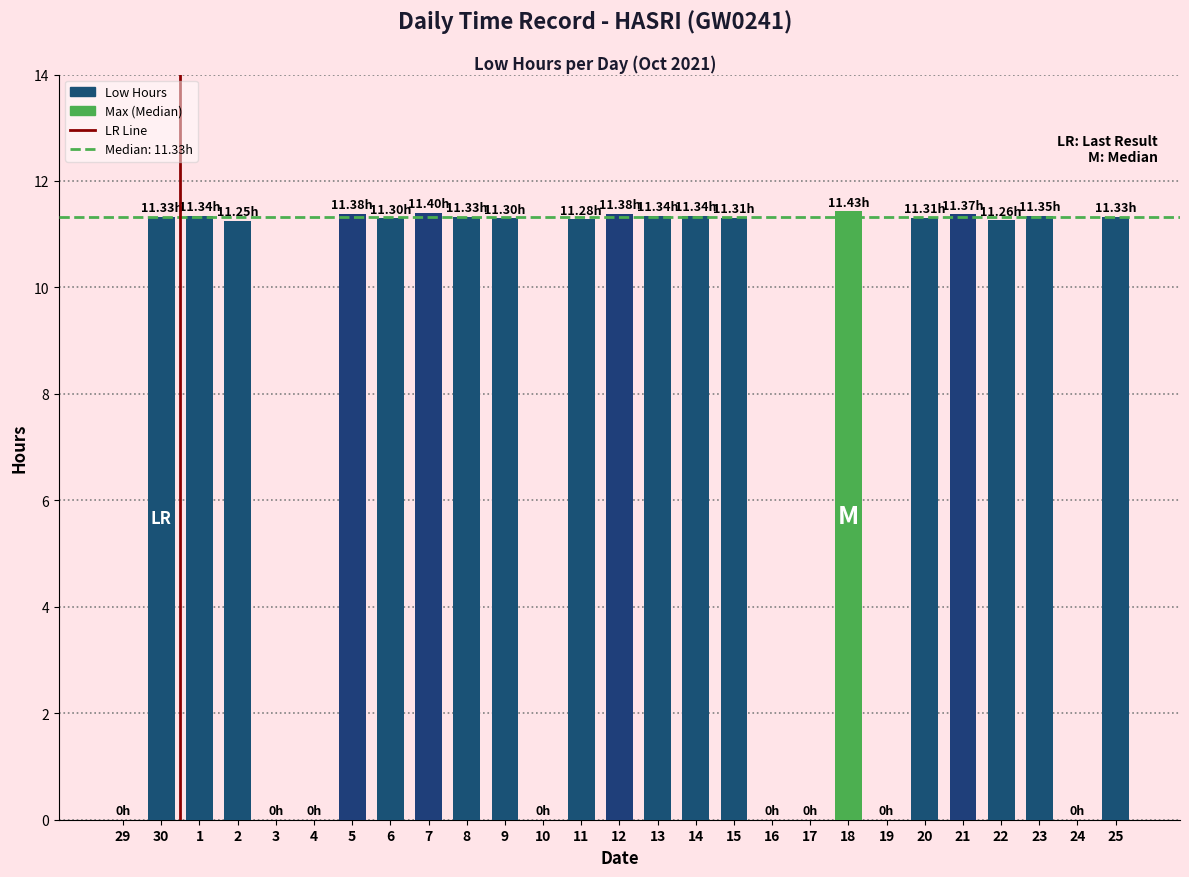

Which has a higher value, 30 or 19?

30